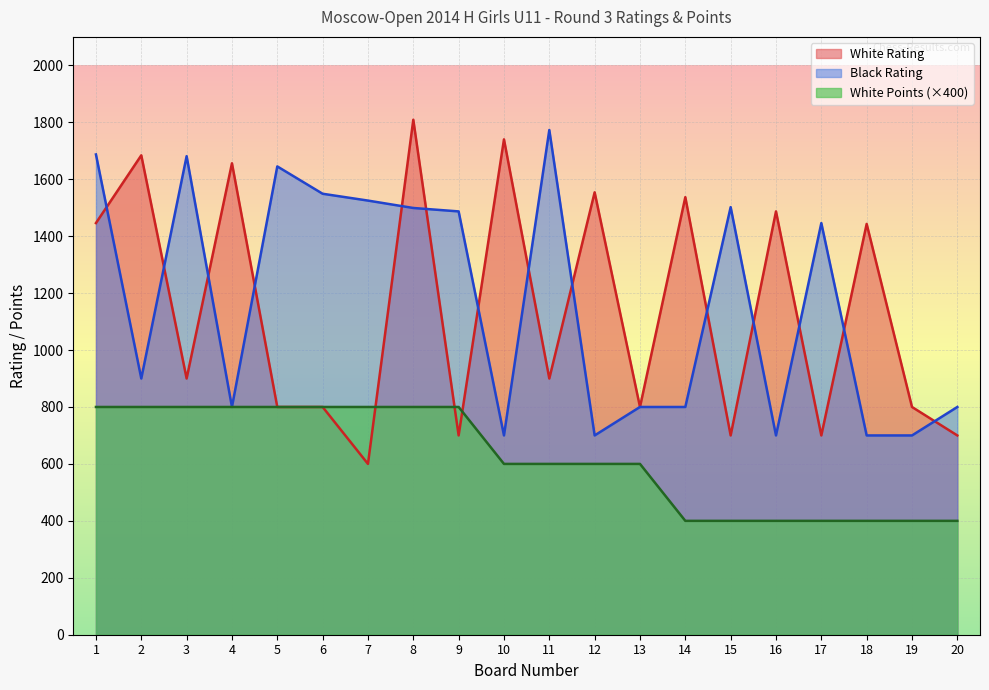

Reading right to left, what are all the values shown in this chart?

White Rating: 20=700	19=800	18=1443	17=700	16=1487	15=700	14=1537	13=800	12=1554	11=900	10=1740	9=700	8=1809	7=600	6=800	5=800	4=1656	3=900	2=1684	1=1446
Black Rating: 20=800	19=700	18=700	17=1446	16=700	15=1502	14=800	13=800	12=700	11=1773	10=700	9=1487	8=1499	7=1525	6=1549	5=1645	4=800	3=1681	2=900	1=1687
White Points: 20=400	19=400	18=400	17=400	16=400	15=400	14=400	13=600	12=600	11=600	10=600	9=800	8=800	7=800	6=800	5=800	4=800	3=800	2=800	1=800